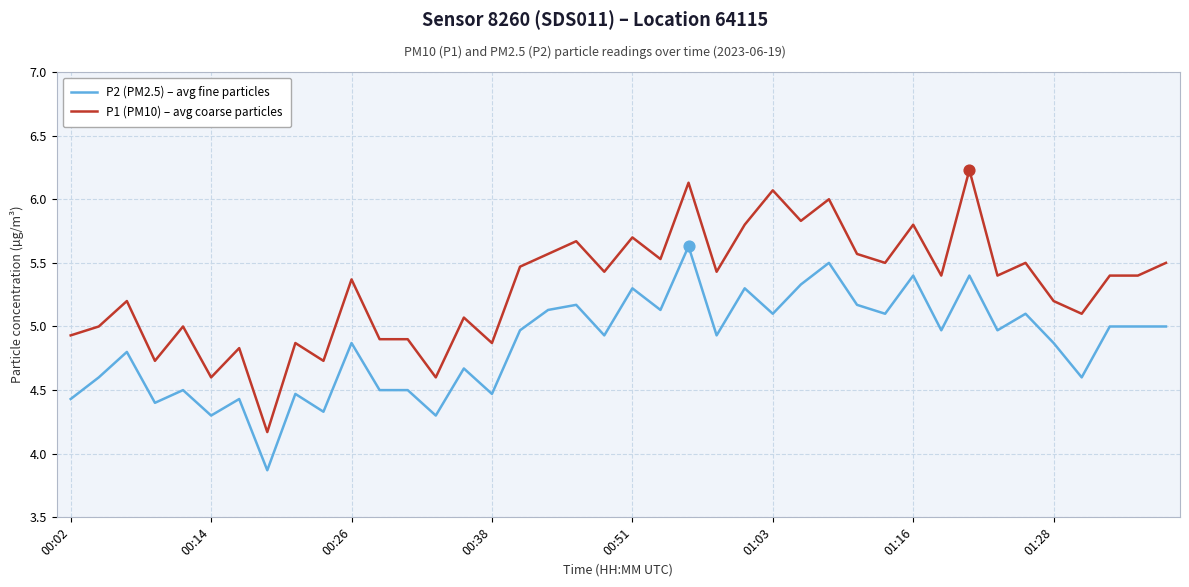

List the series in order of their peak value, lowest first.

P2 (PM2.5) – avg fine particles, P1 (PM10) – avg coarse particles